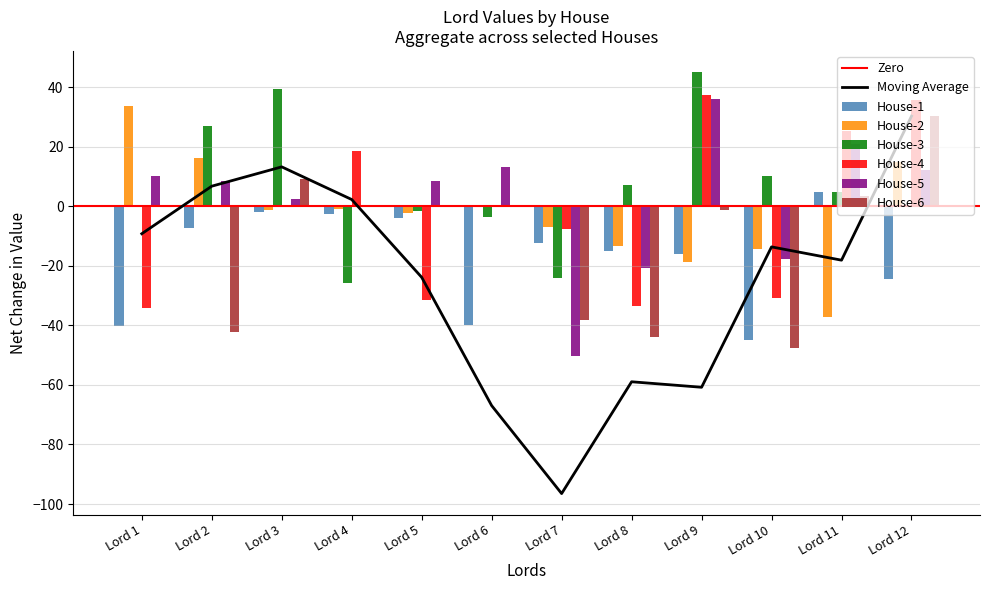

Between Lord 10 and Lord 3, which is larger?

Lord 3